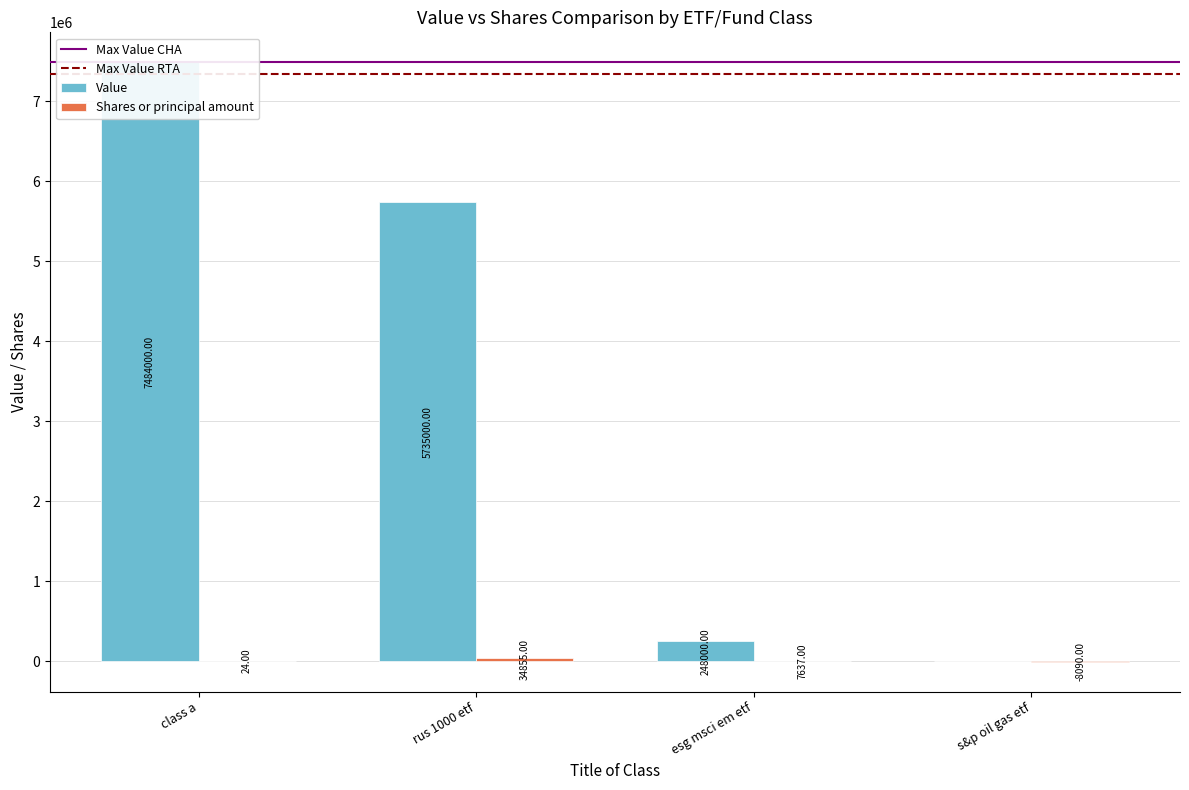

How many values in the Shares or principal amount series exceed 7637?

1